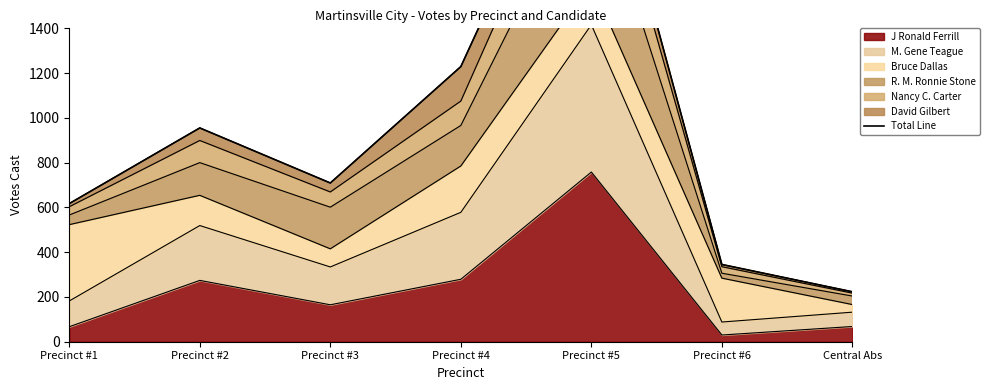

Which category has the lowest value in the J Ronald Ferrill series?

Precinct #6